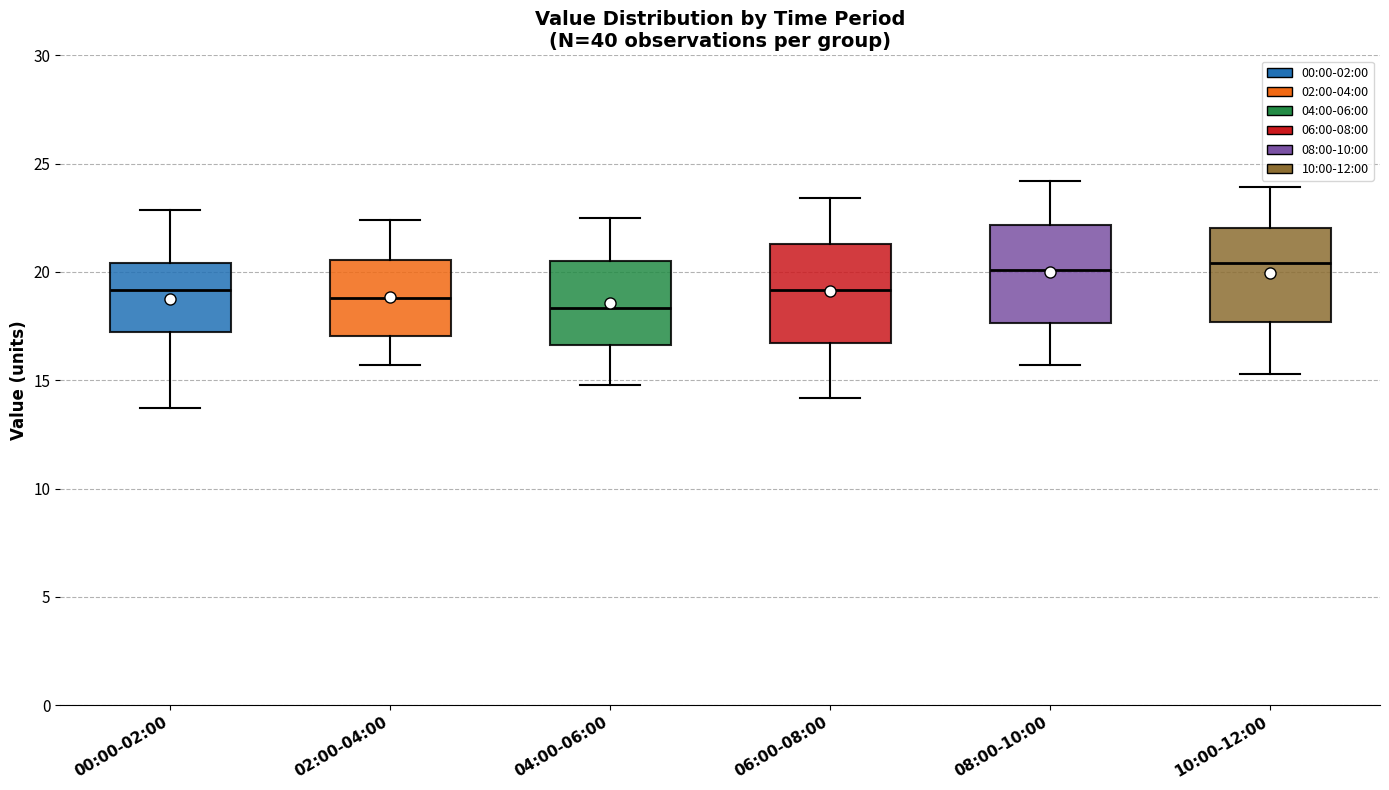

Where does the upper whisker of the box for 10:00-12:00 end on the y-axis? The values are not printed on the chart, so give them approximately, as read against the axis.

24.0